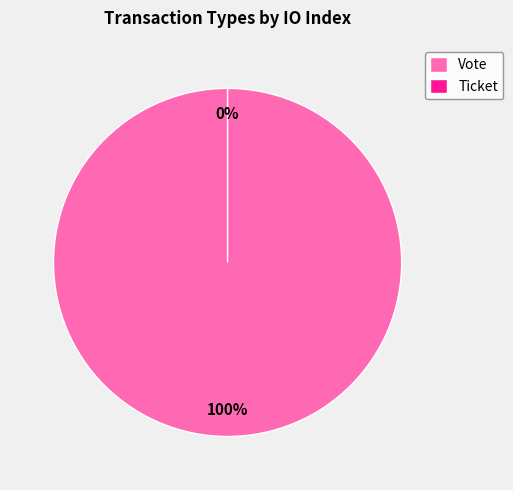

Between Vote and Ticket, which is larger?

Vote